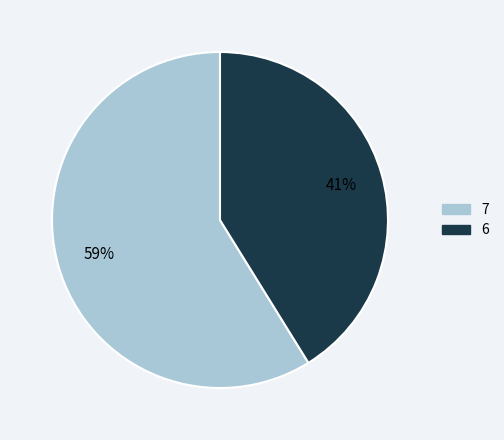

Rank the categories by value from highest to lowest.

7, 6